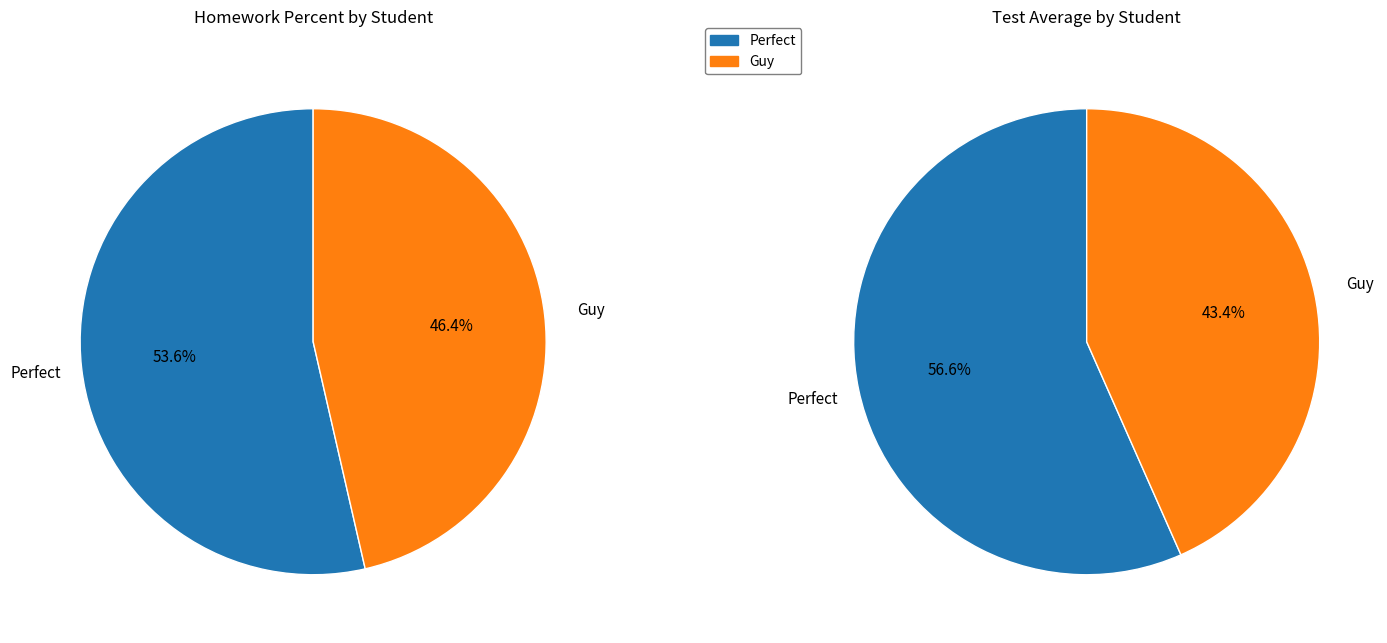

How many slices are in this pie chart?

2